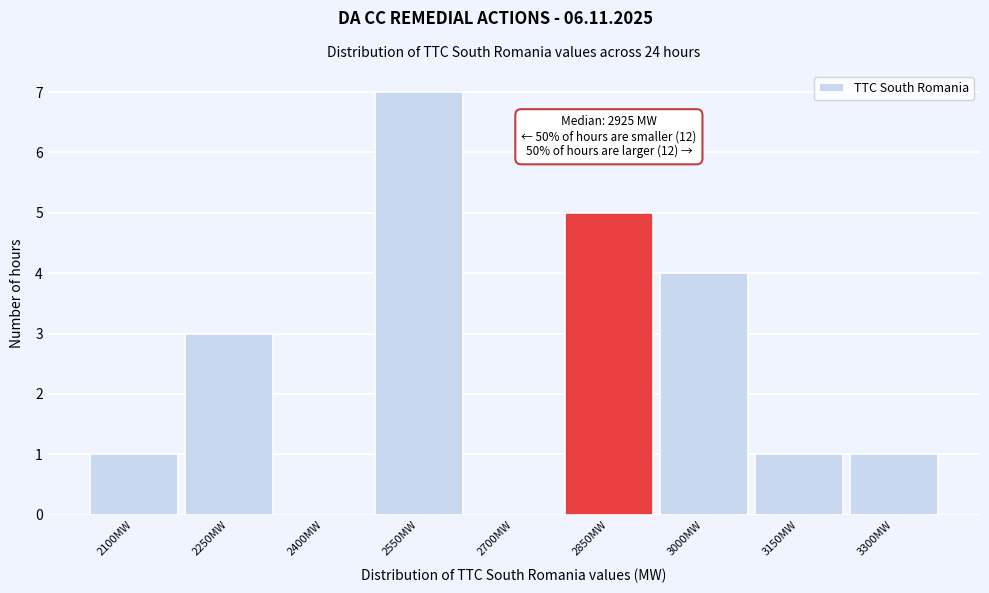

Reading left to right, what are all the values shown in this chart?

2100MW=1	2250MW=3	2400MW=0	2550MW=7	2700MW=0	2850MW=5	3000MW=4	3150MW=1	3300MW=1